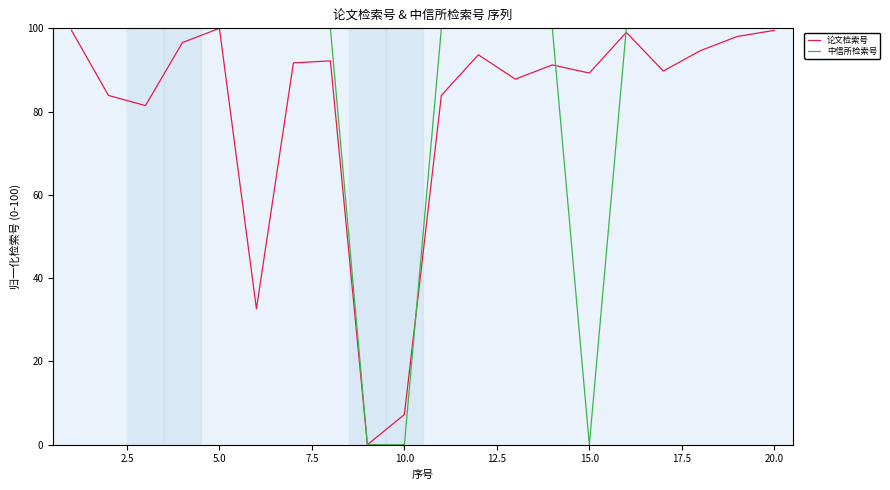

What is the highest value of the 论文检索号 series?

100.0